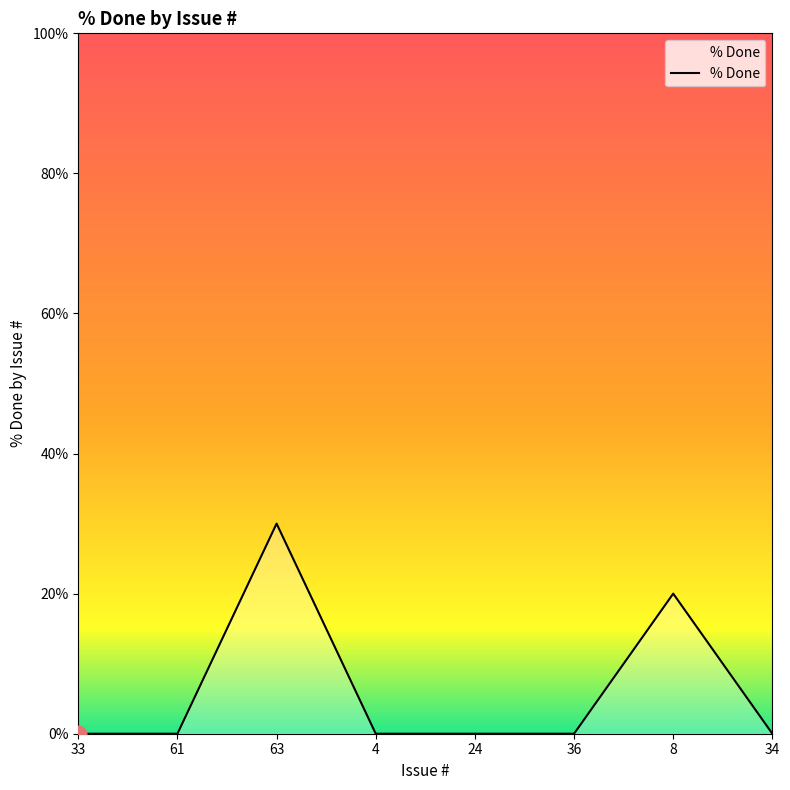

What is the greatest value displayed?

30